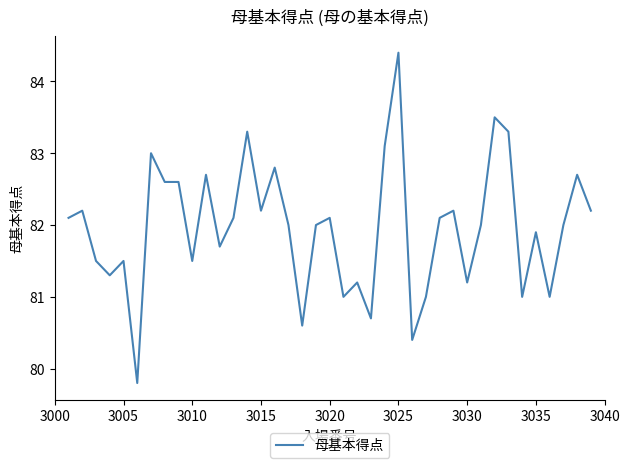

What is the smallest value displayed?

79.8